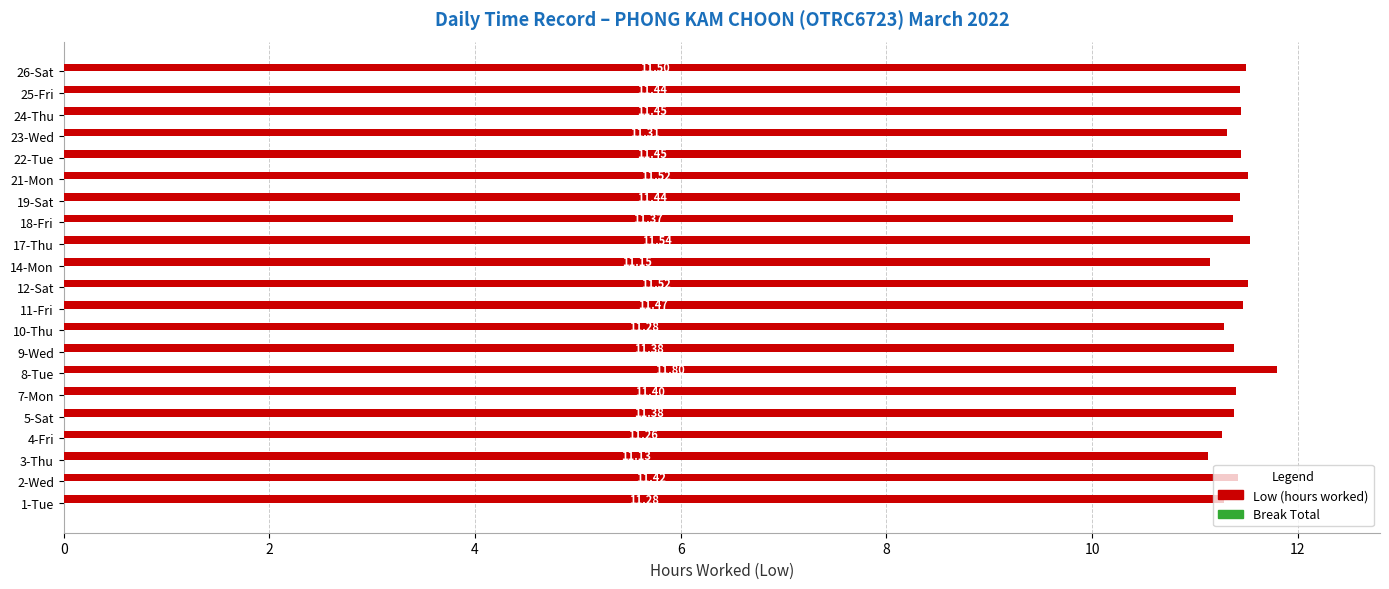

Which has a higher value, 12-Sat or 24-Thu?

12-Sat